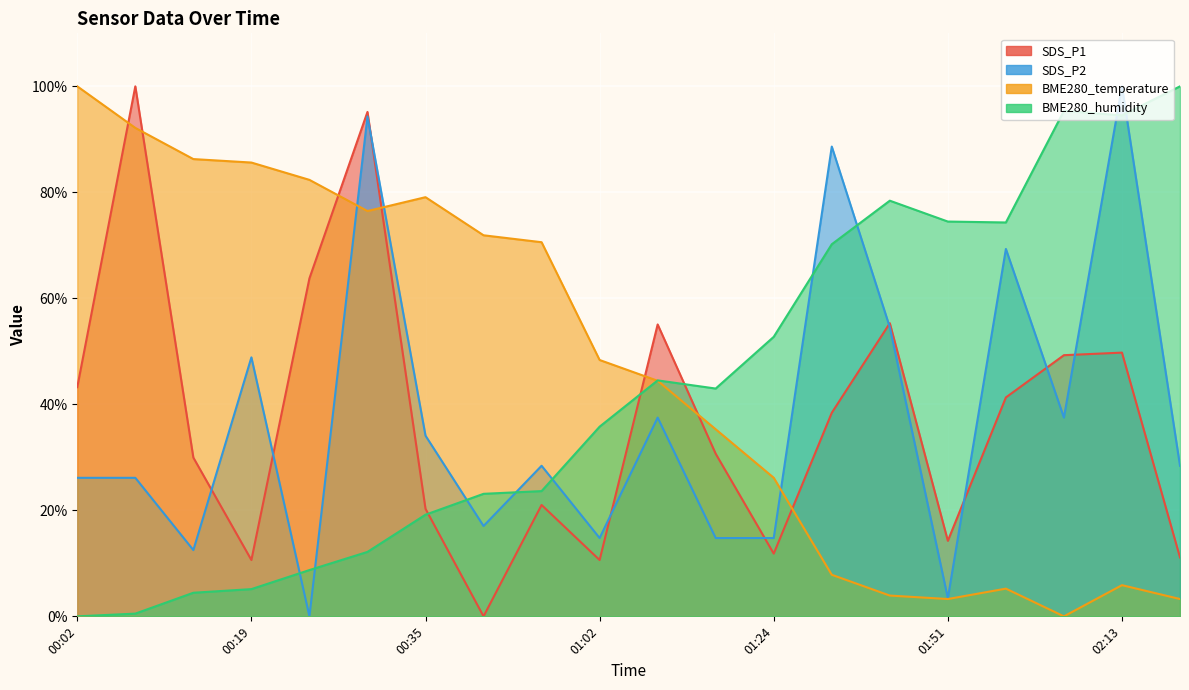

At which label does SDS_P2 first exceed 28?

00:19